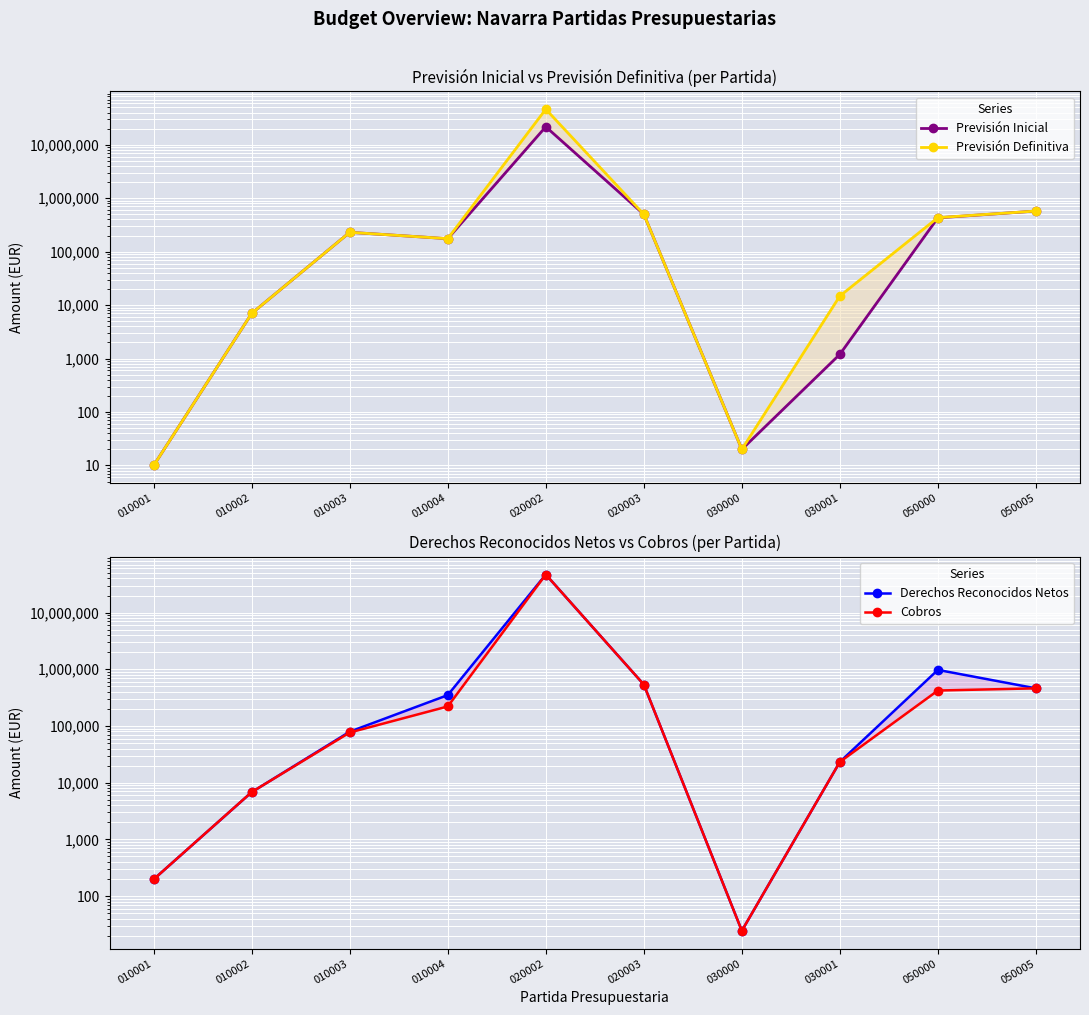

What is the value of the Previsión Inicial point at the 9th from the left?

429010.0